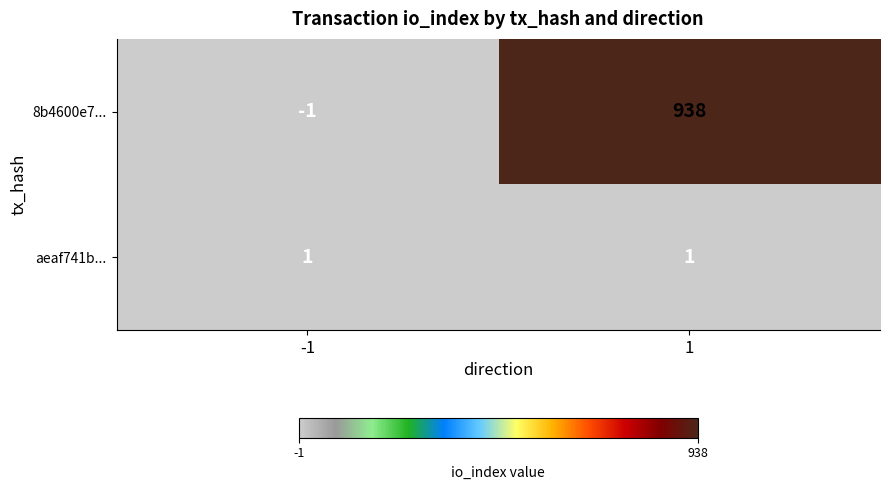

Between -1 and 1, which series saw the biggest shift?

8b4600e7...